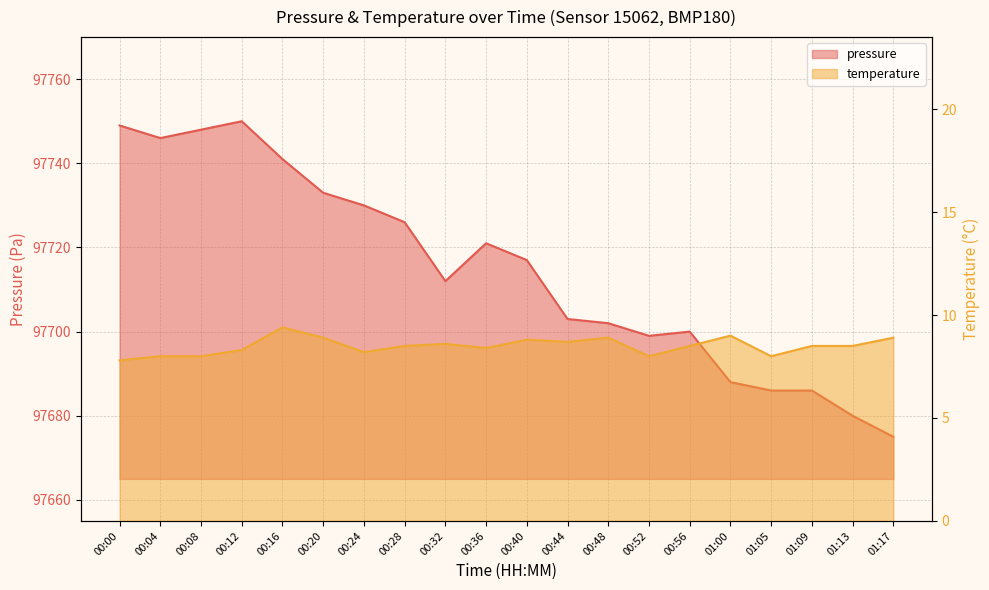

Rank the series by their maximum value, from lowest to highest.

temperature, pressure